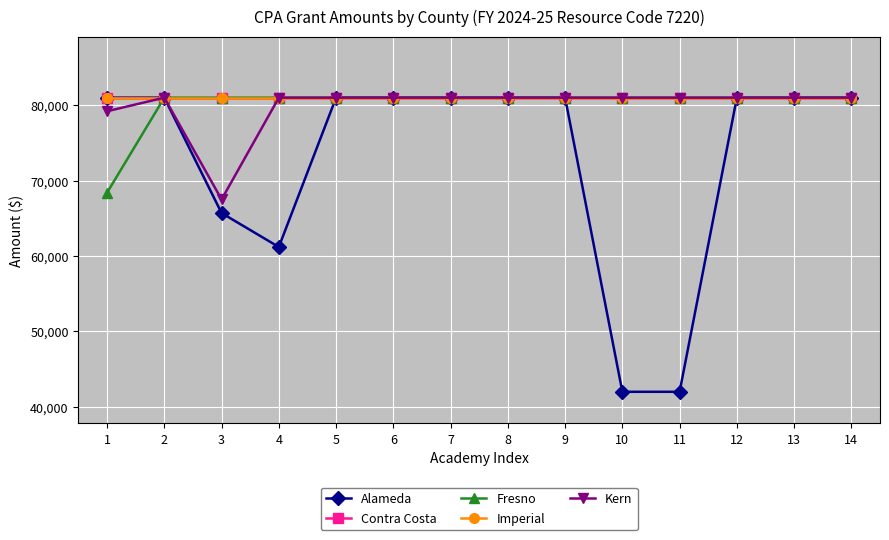

Does the chart have visible grid lines?

Yes